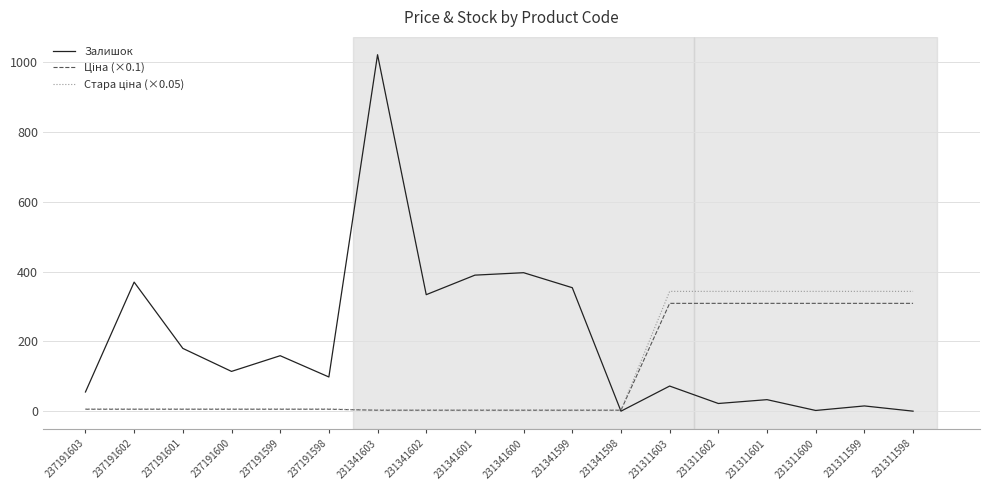

The value of Залишок at 231341601 is 217.4. True or false?

False